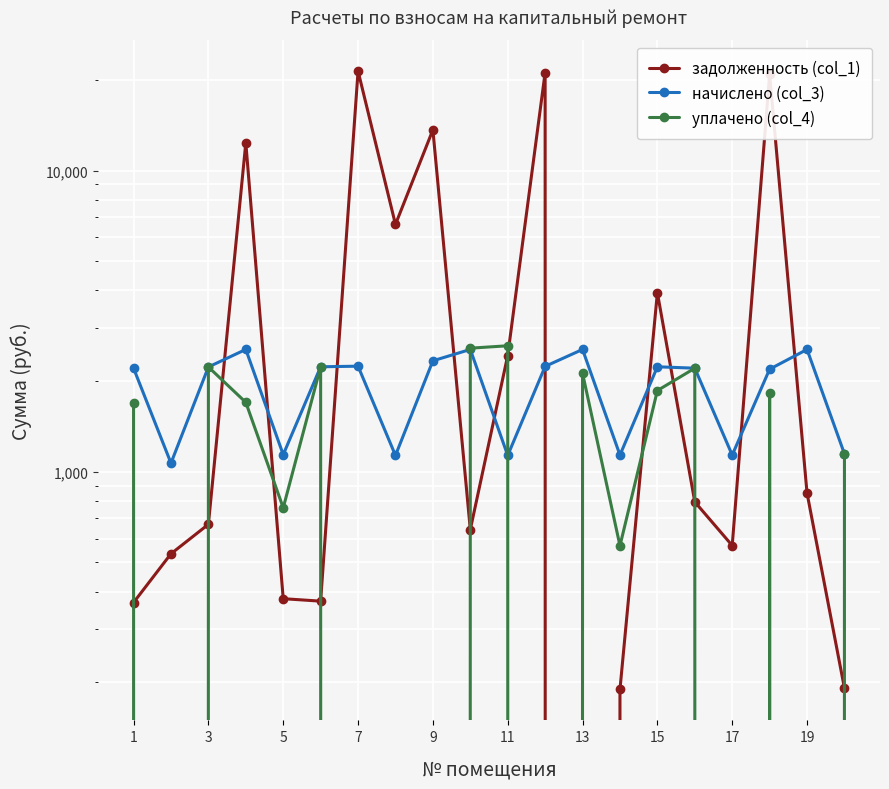

In задолженность (col_1), how many points are higher than both neighbors (excluding endpoints)?

6